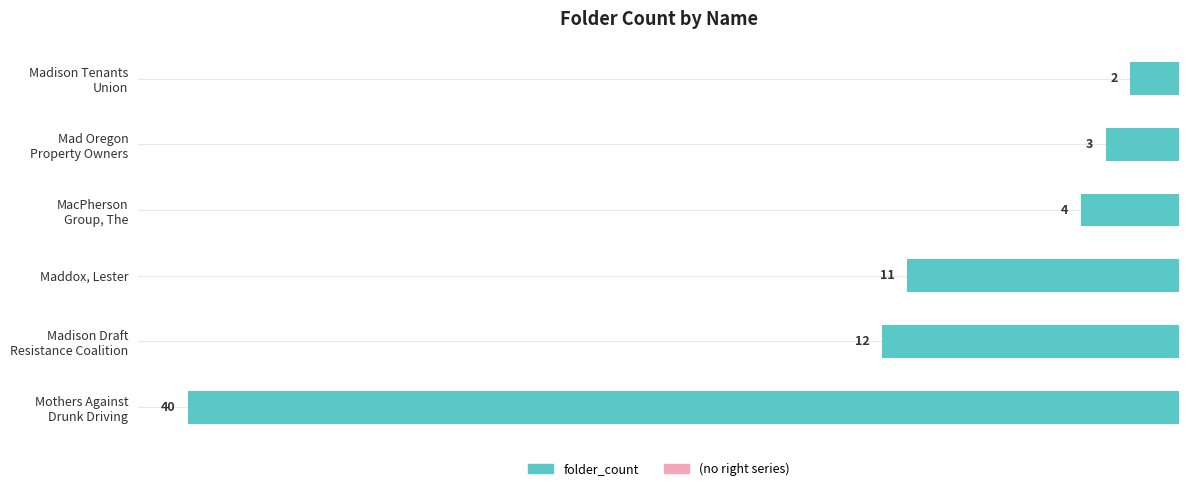

Does the chart contain any negative values?

Yes